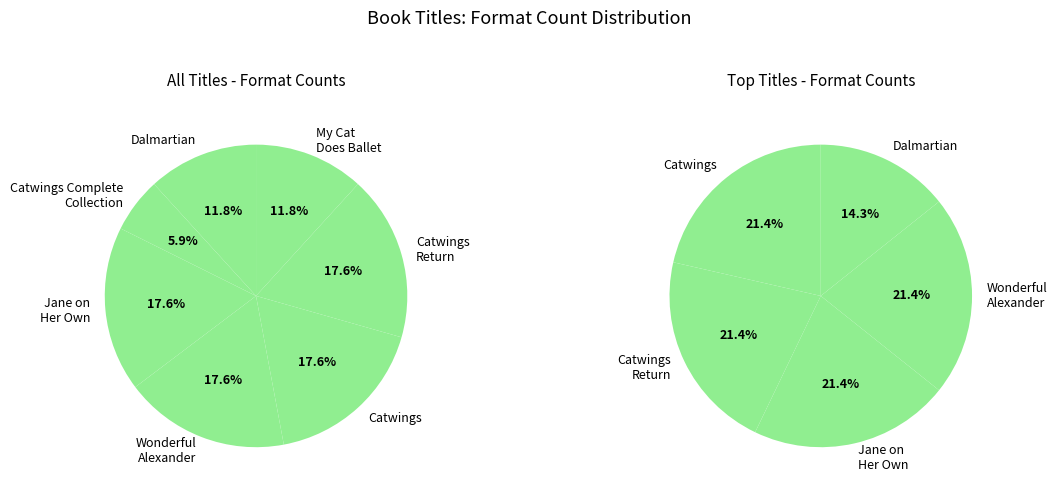

Does Jane on Her Own account for over 50% of the chart?

No